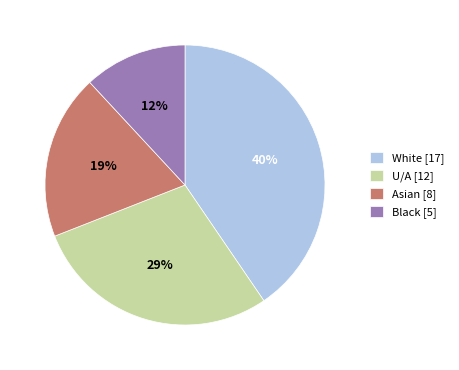

What is the largest slice in the pie chart?

White [17]